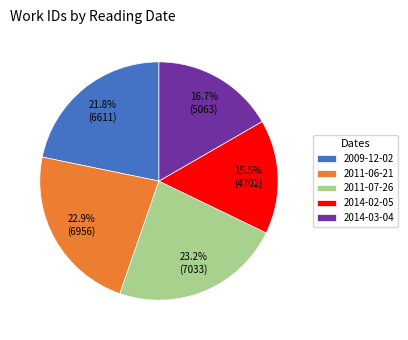

What percentage is the 2014-03-04 slice, to the nearest percent?

17%